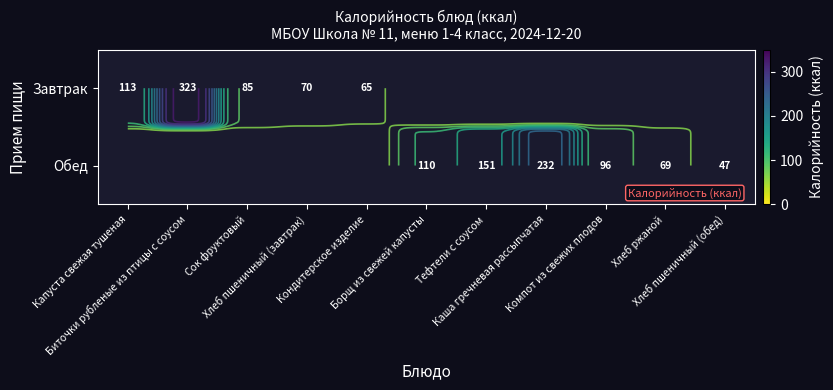

True or false: Завтрак has a value of 35.8 at Кондитерское изделие.

False